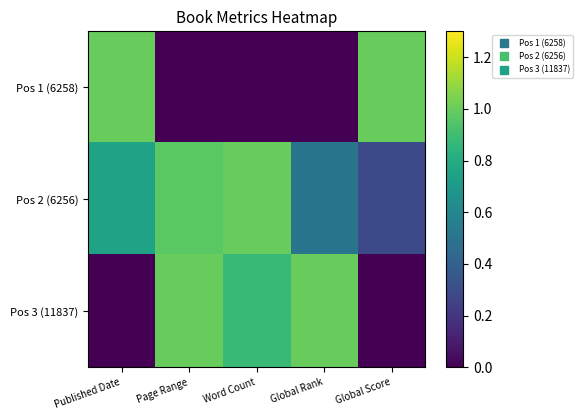

What is the difference between the highest and lowest values at Global Score?

1.0